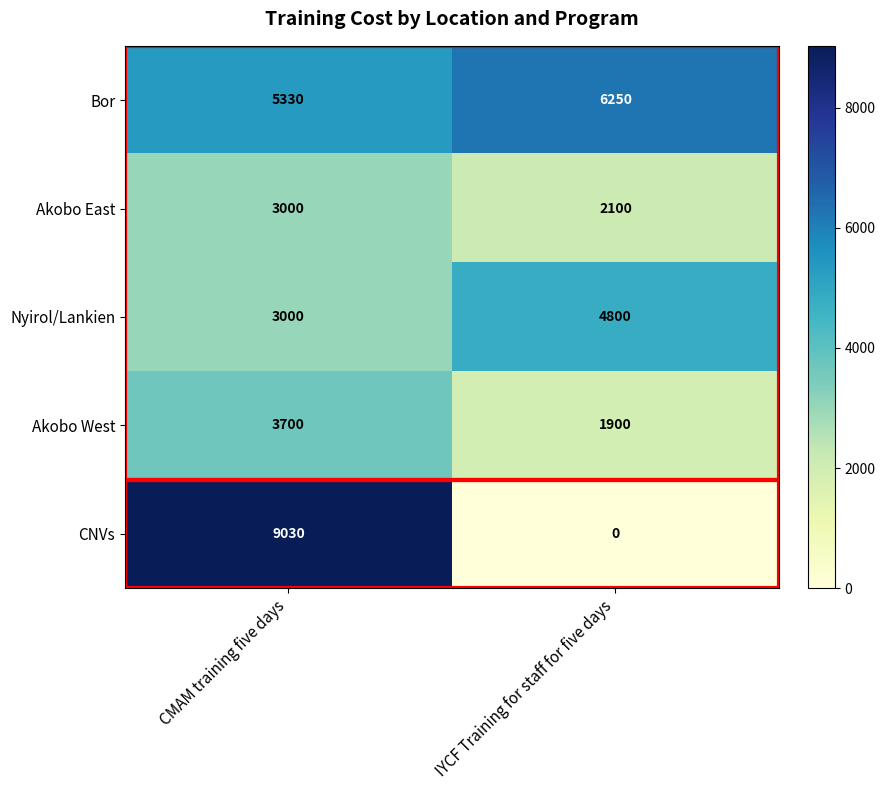

Which category has the lowest value across all series?

IYCF Training for staff for five days